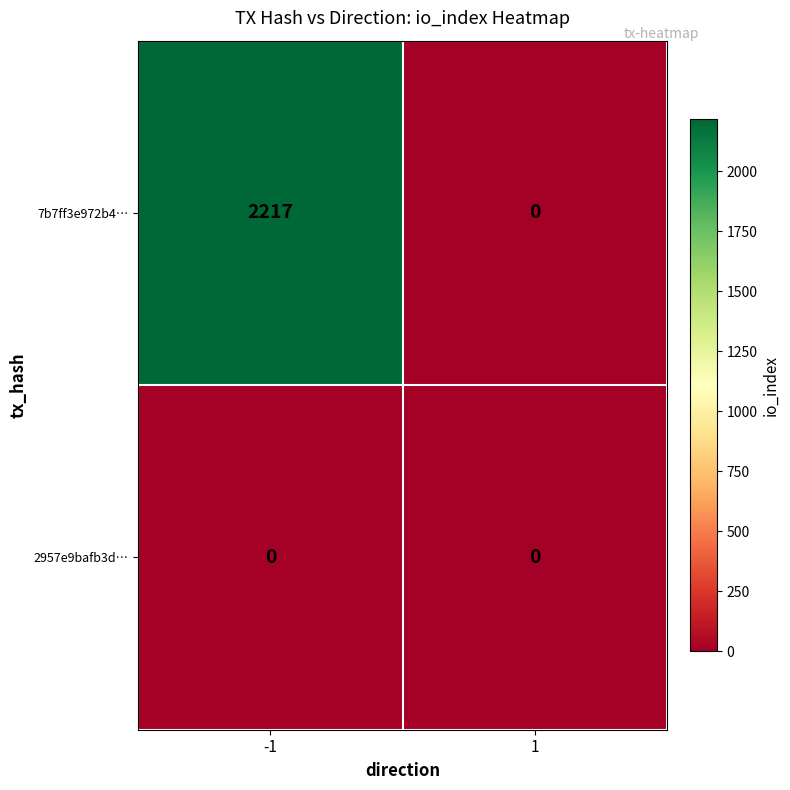

Which series has the largest total across all categories?

7b7ff3e972b4…